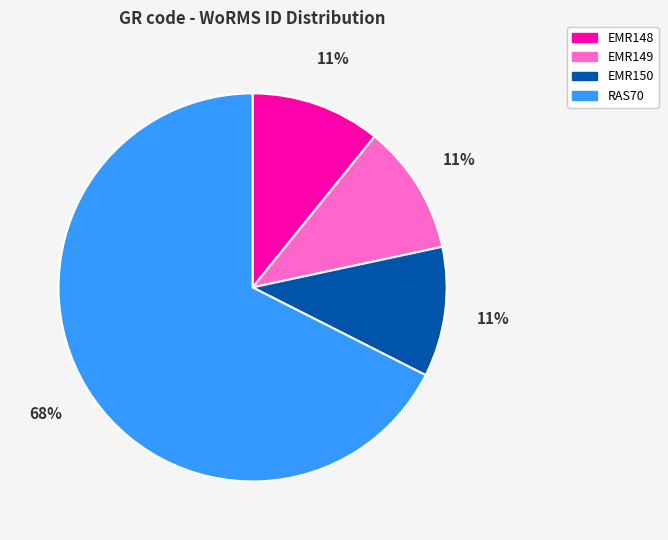

To the nearest percent, what is the combined percentage of EMR148 and EMR149?

22%